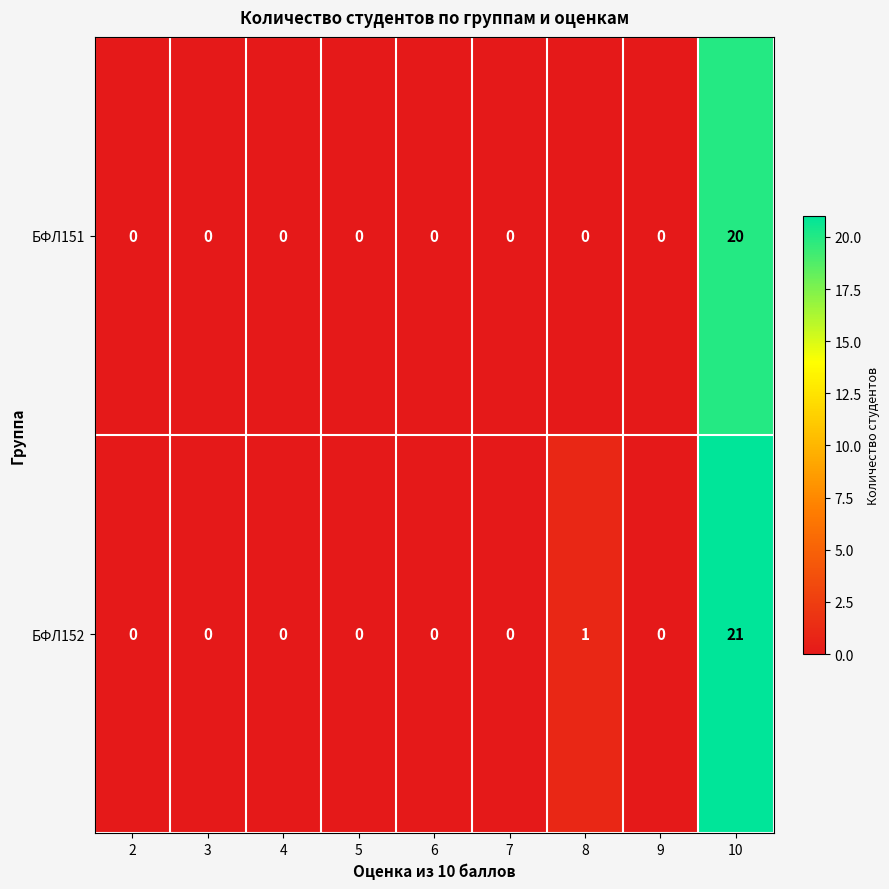

What is the greatest value displayed?

21